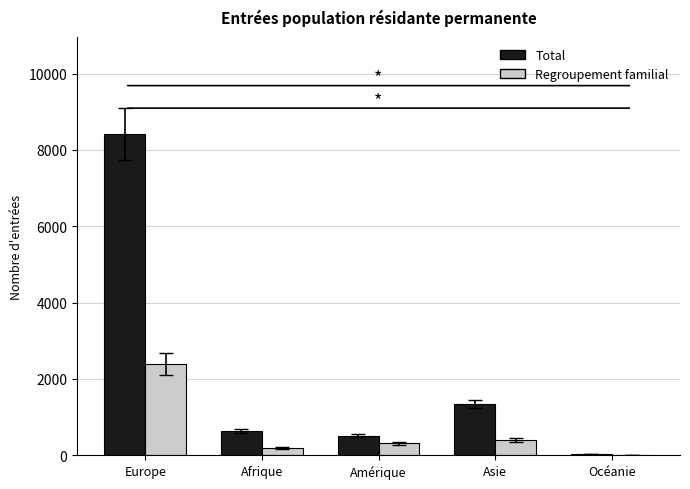

What is the average value of the Regroupement familial series?

666